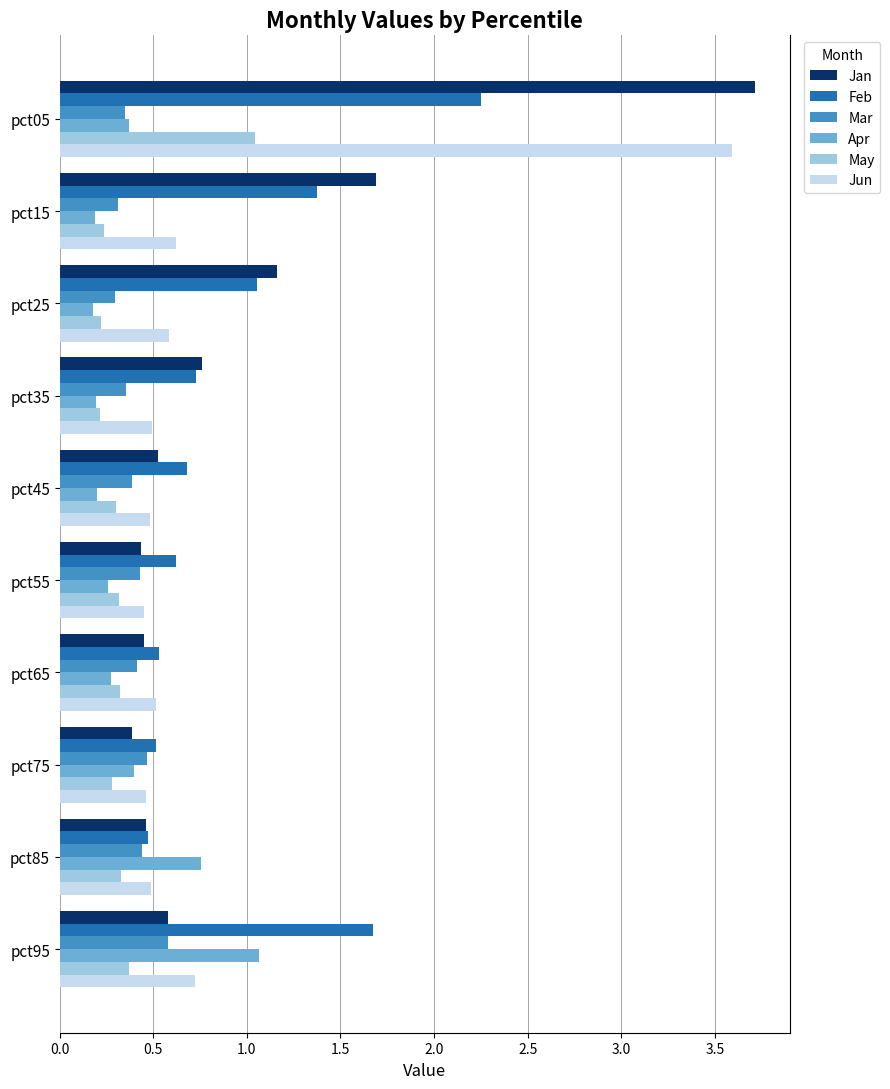

What is the difference between the maximum and minimum values in the Apr series?

0.9